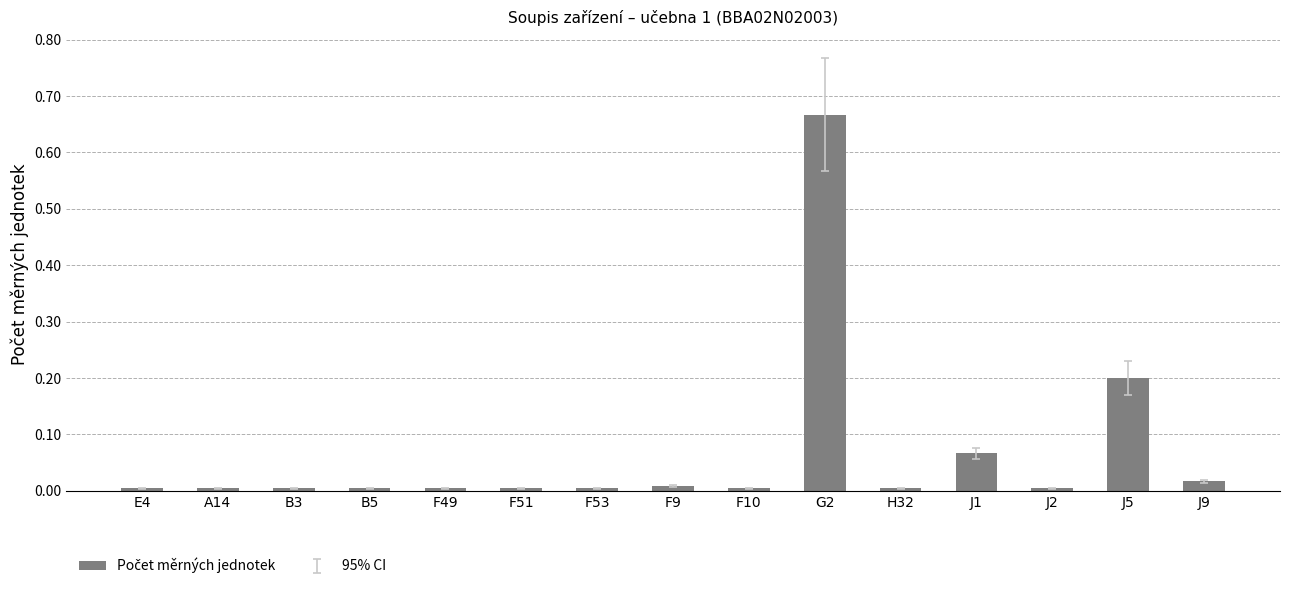

What is the label of the 9th bar from the left?

F10